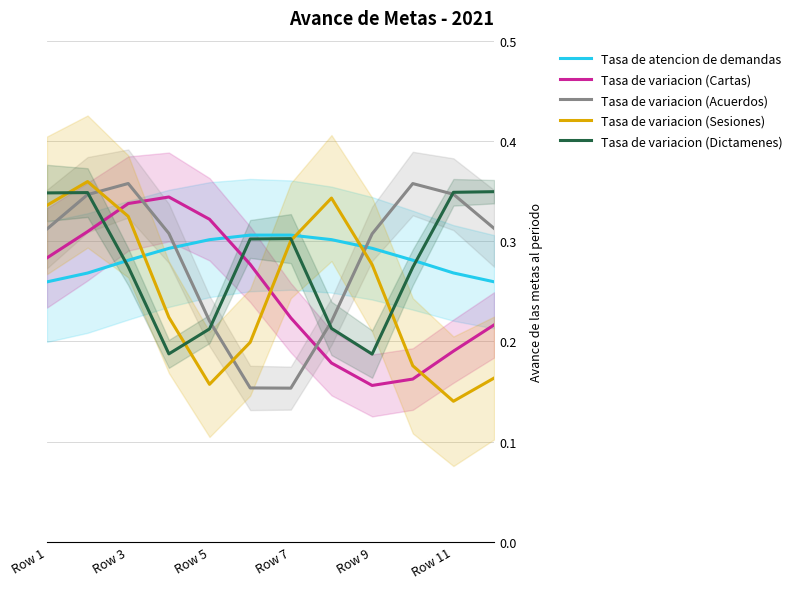

Where is the first local maximum for Tasa de variacion (Acuerdos)?

Row 3